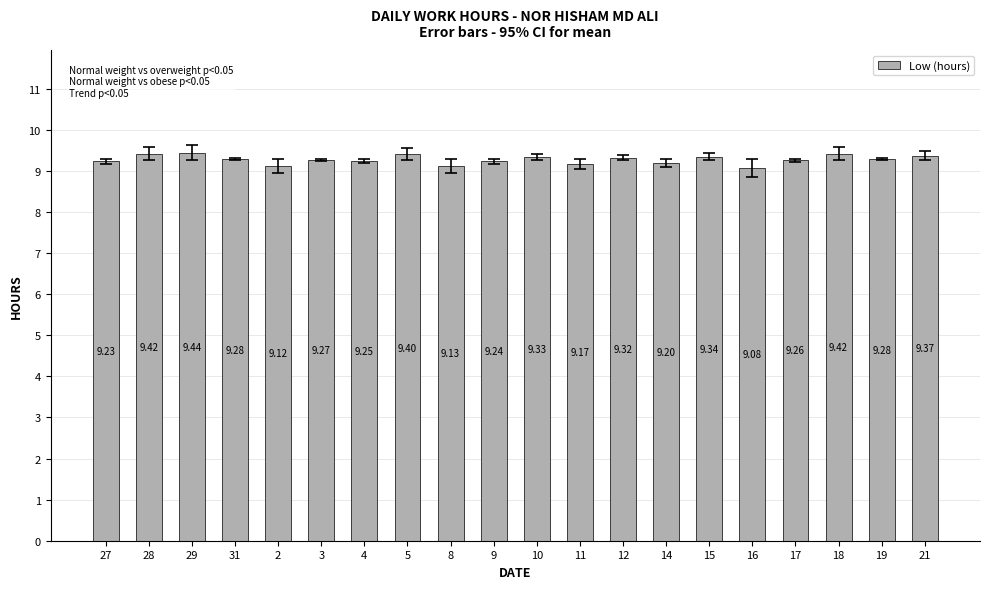

What is the difference between the values at 29 and 2?

0.3